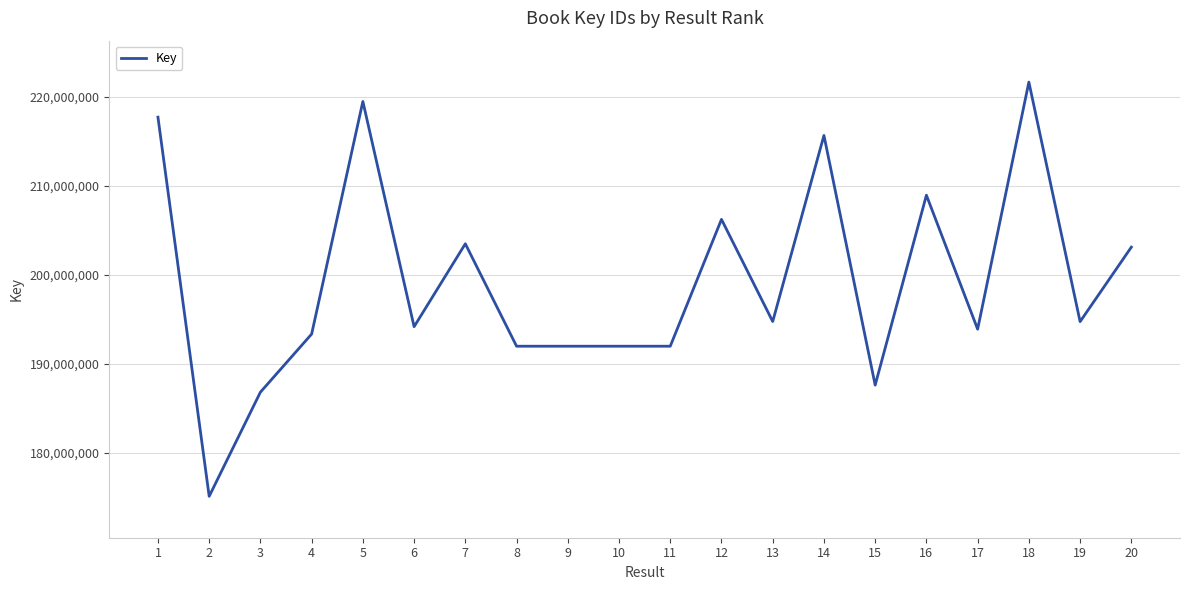

Which has a higher value, 6 or 3?

6